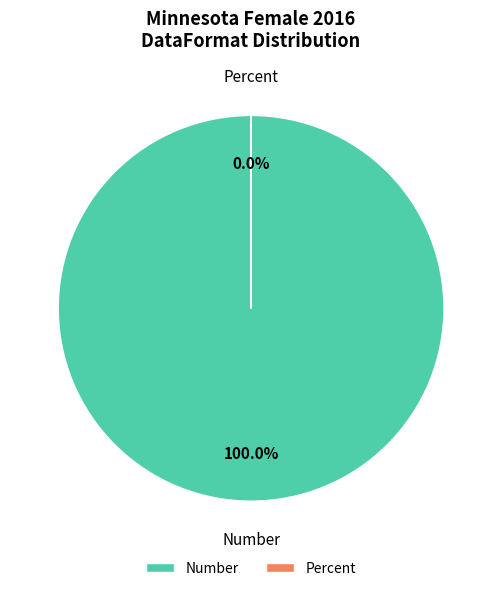

Count the number of slices in the pie.

2